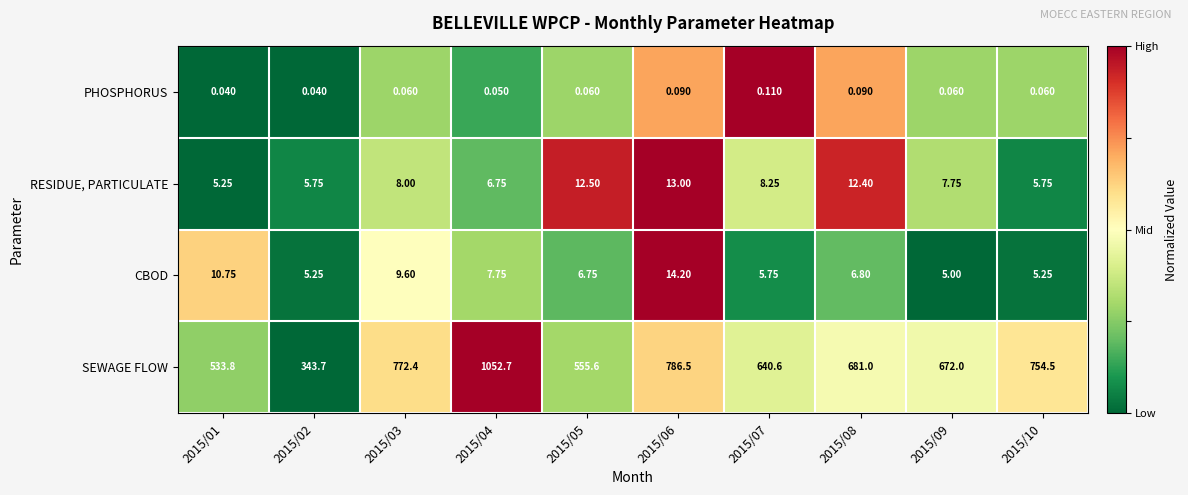

Which series changed the most between 2015/03 and 2015/08?

SEWAGE FLOW